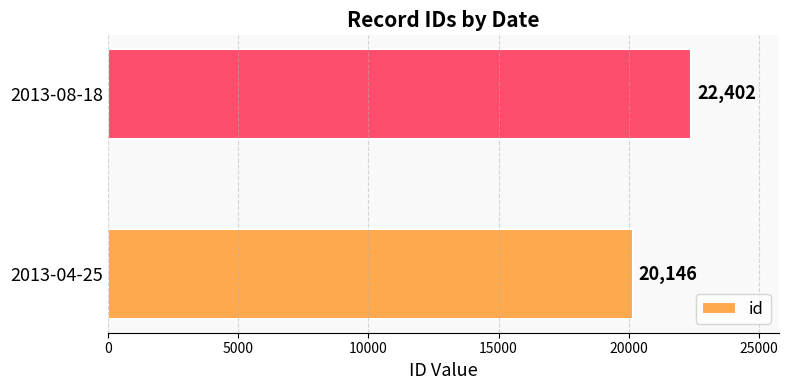

What is the difference between the values at 2013-08-18 and 2013-04-25?

2256